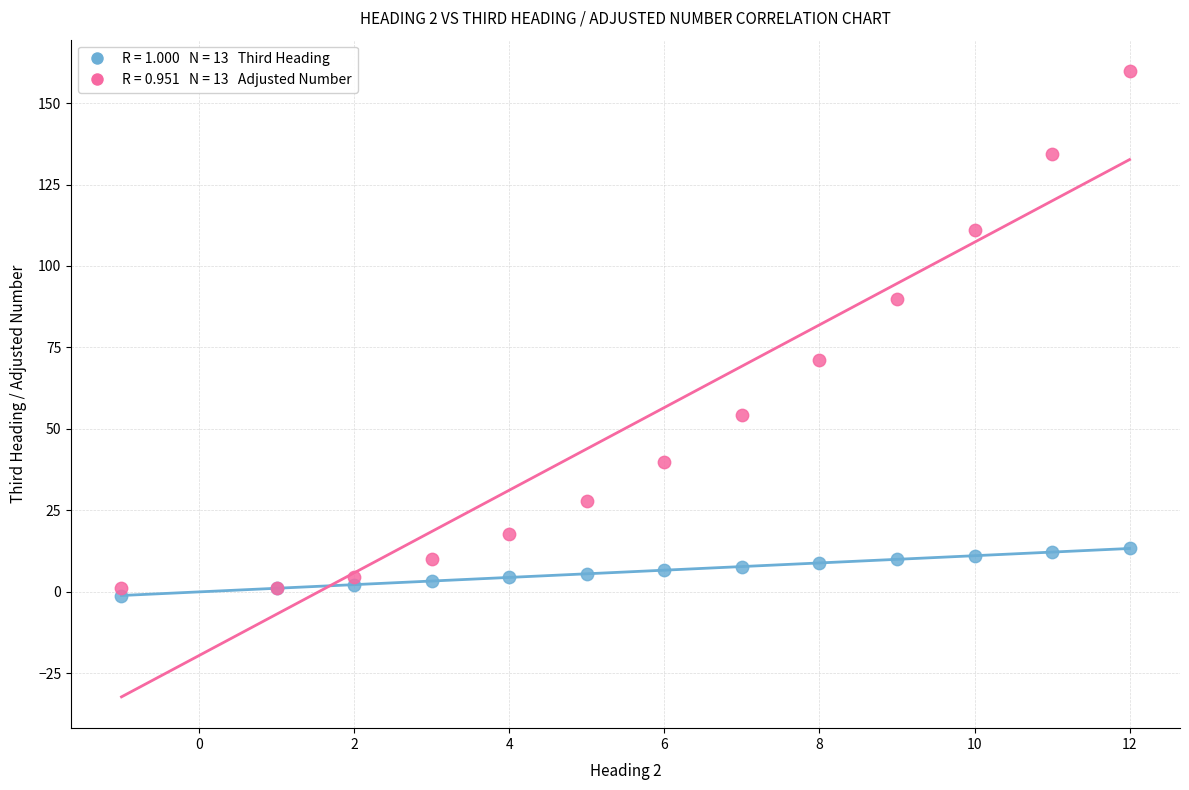

Across all series, what Y value is closest to 79?

71.0